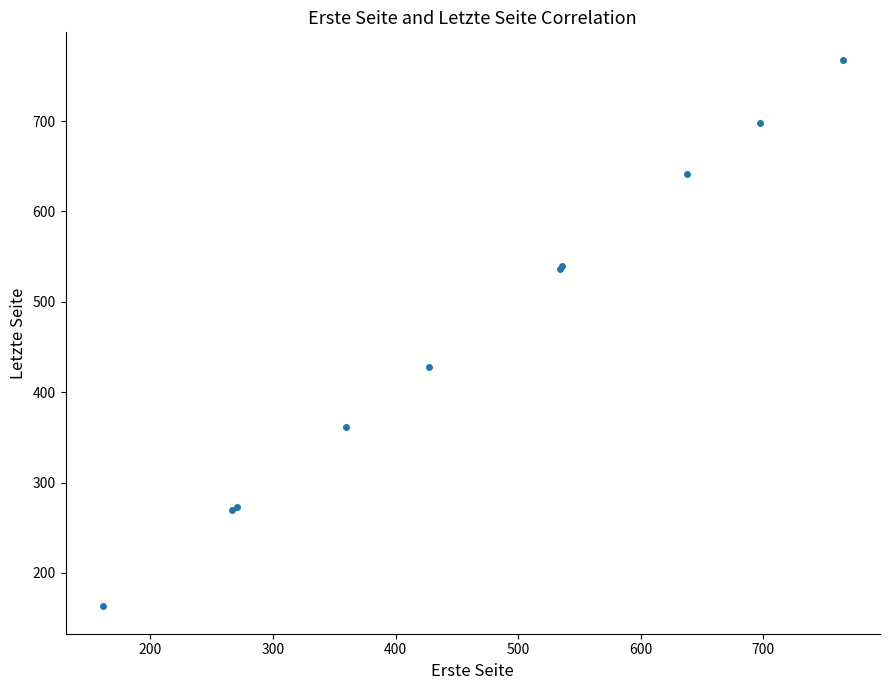

What Y value in the scatter plot is closest to 465?

428